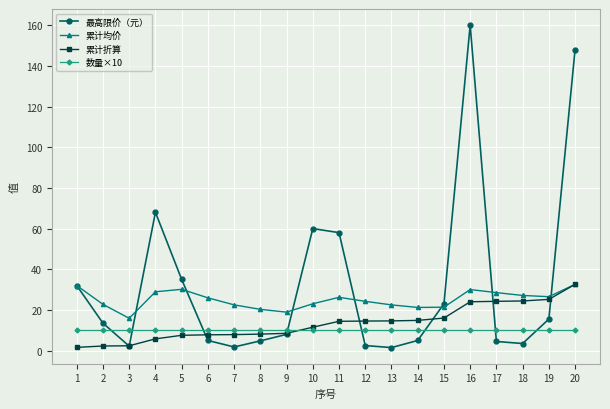

Which label corresponds to the largest value in the chart?

16